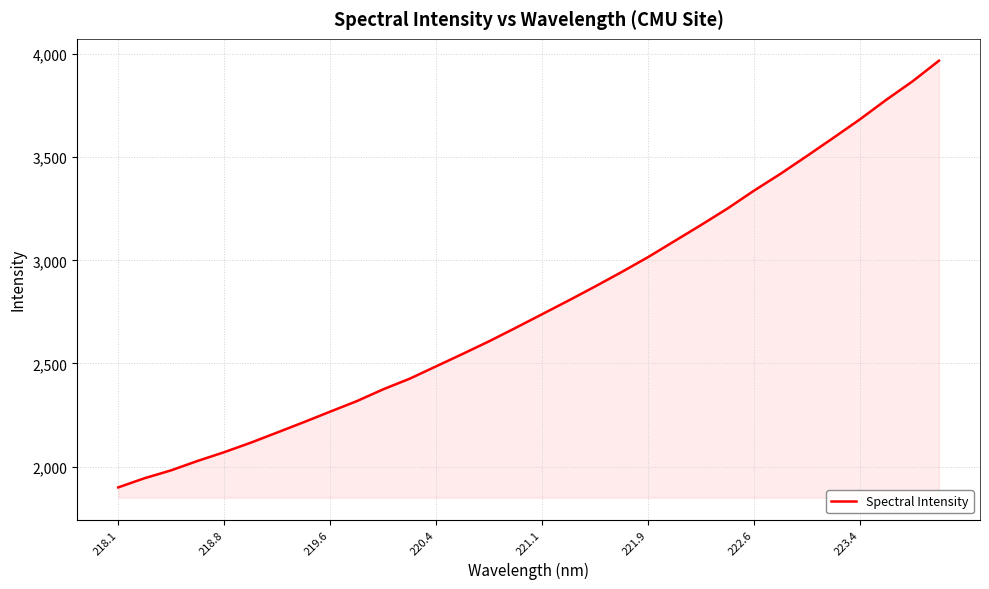

What is the difference between the maximum and minimum values?

2069.5